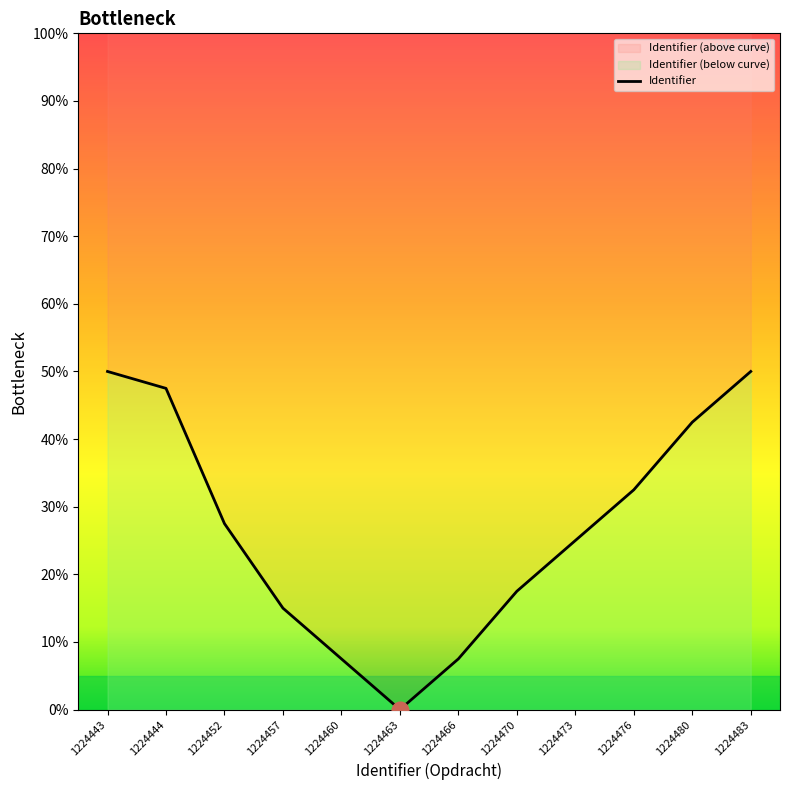

Rank the categories by value from lowest to highest.

1224463, 1224460, 1224466, 1224457, 1224470, 1224473, 1224452, 1224476, 1224480, 1224444, 1224443, 1224483